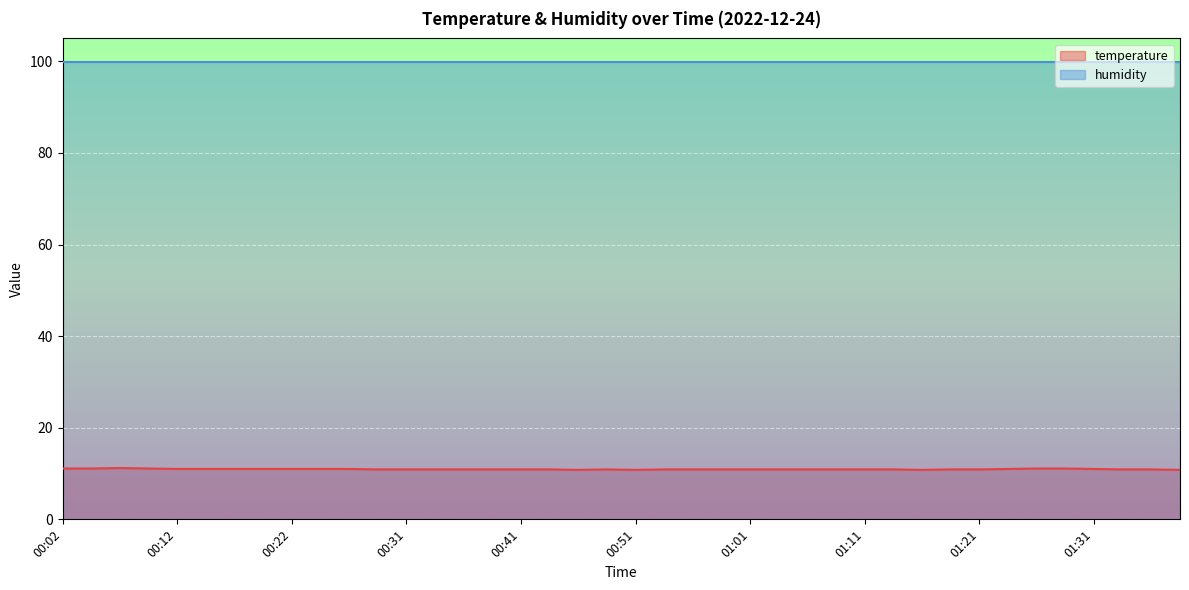

Which has a higher value, 01:16 or 01:34?

01:34